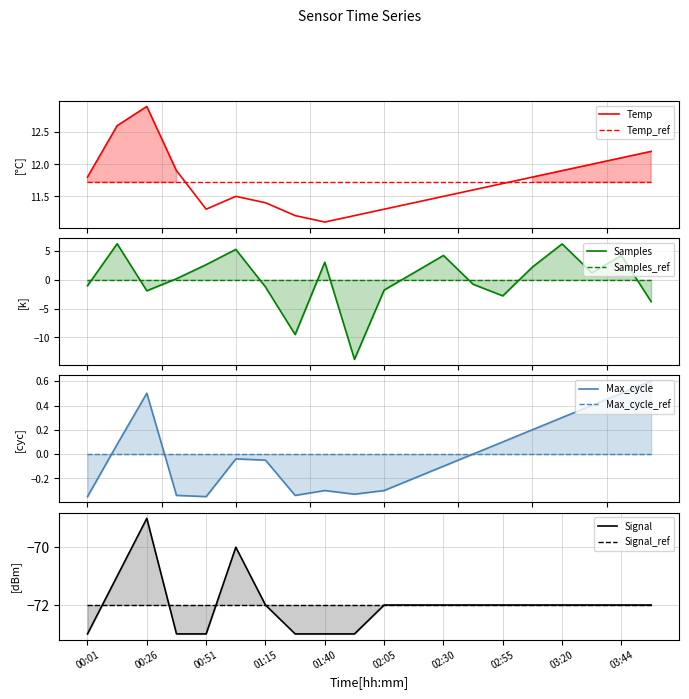

Where does the Signal series first go above -72?

00:14